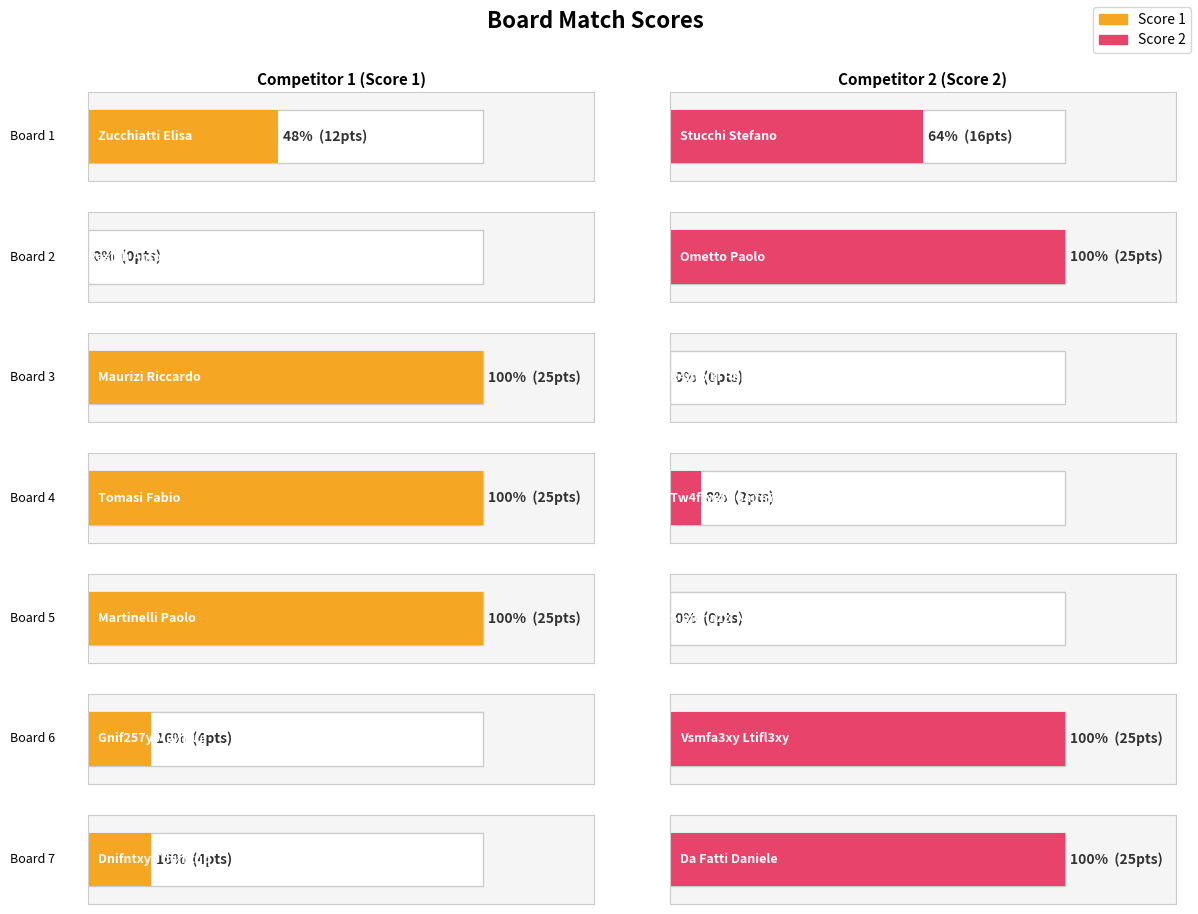

Rank the series by their average value, from highest to lowest.

Score 1, Score 2